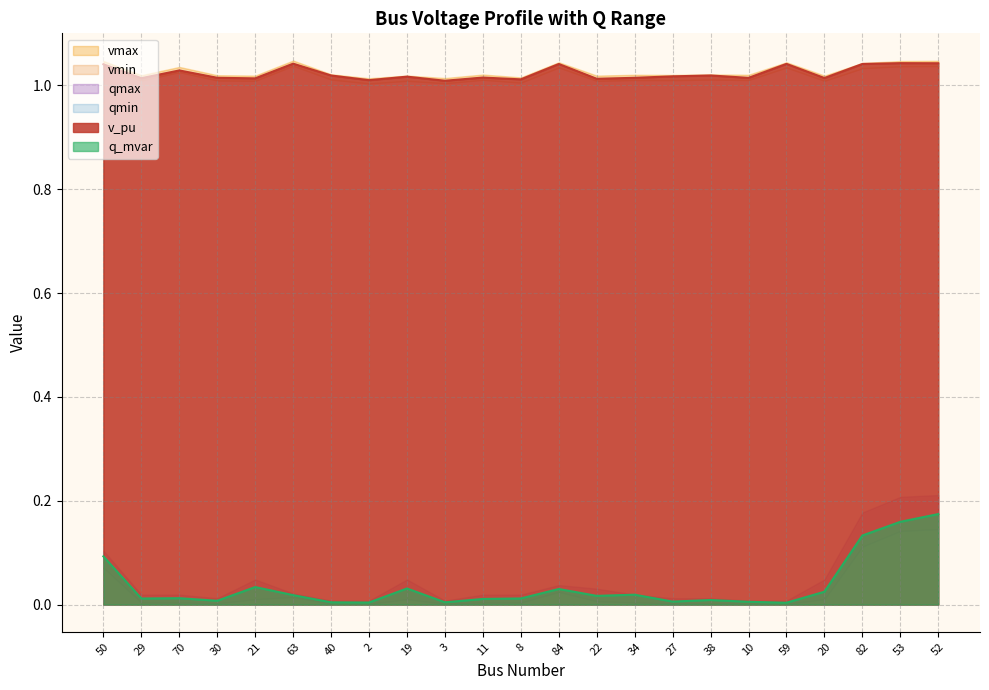

At which label is v_pu closest to 1?

3